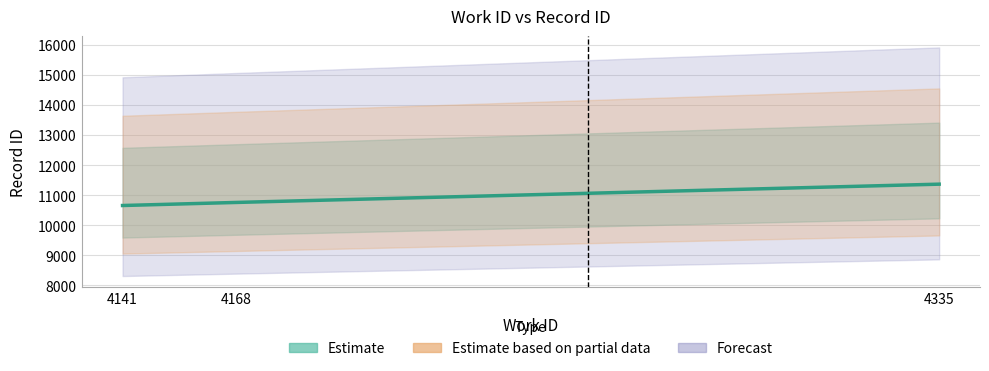

What is the average value?

10929